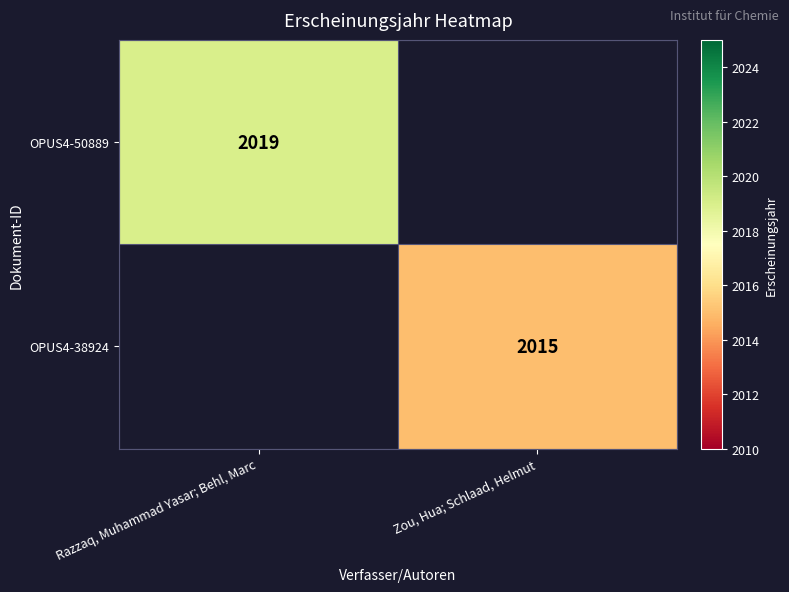

True or false: OPUS4-50889 has a value of 2019 at Razzaq, Muhammad Yasar; Behl, Marc.

True